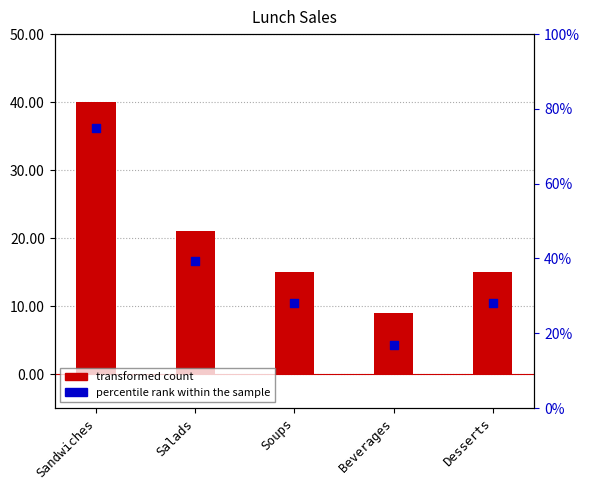

Which series contains the highest Y value?

percentile rank within the sample